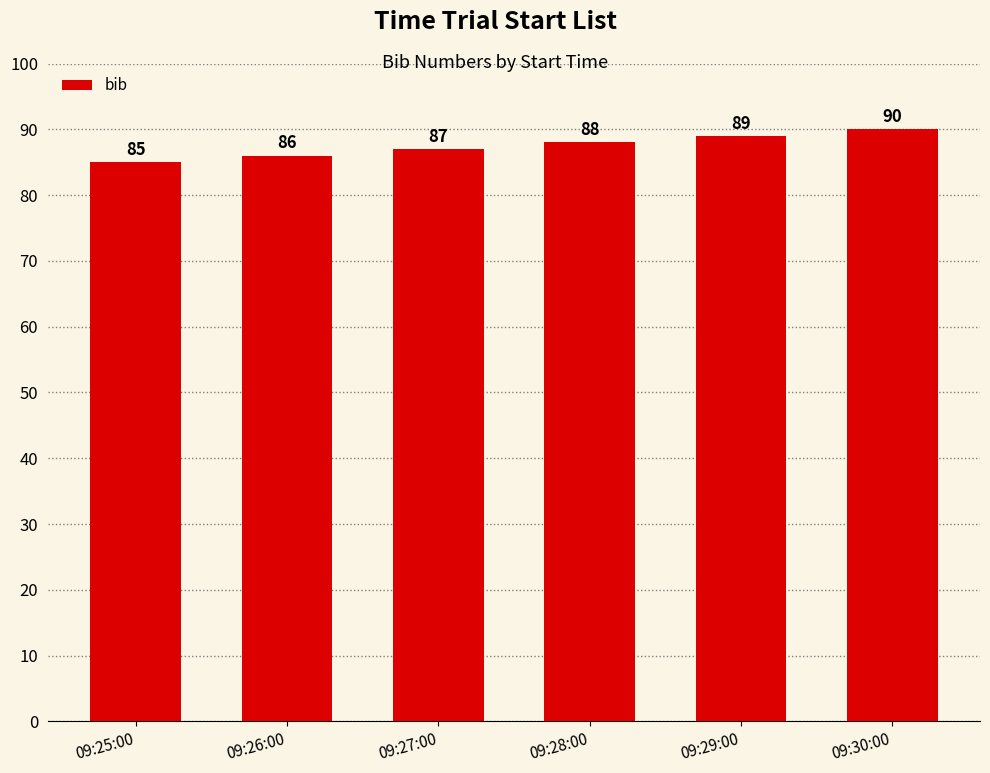

How many series are shown in this chart?

1